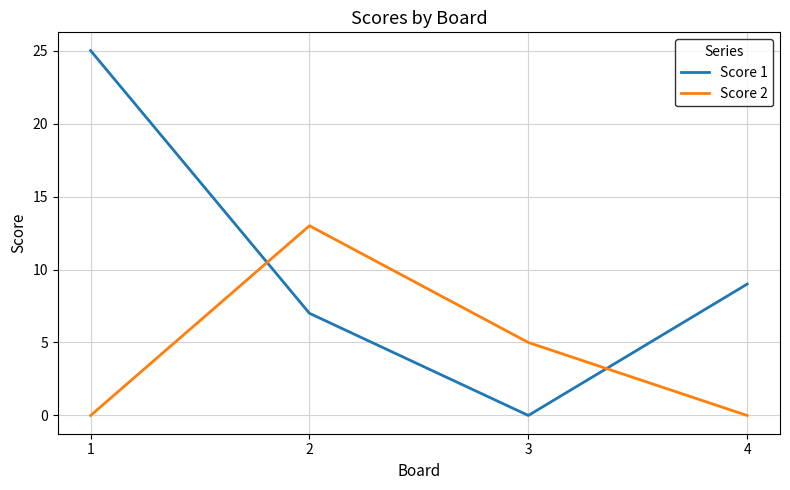

How many values in the Score 1 series are below 9?

2